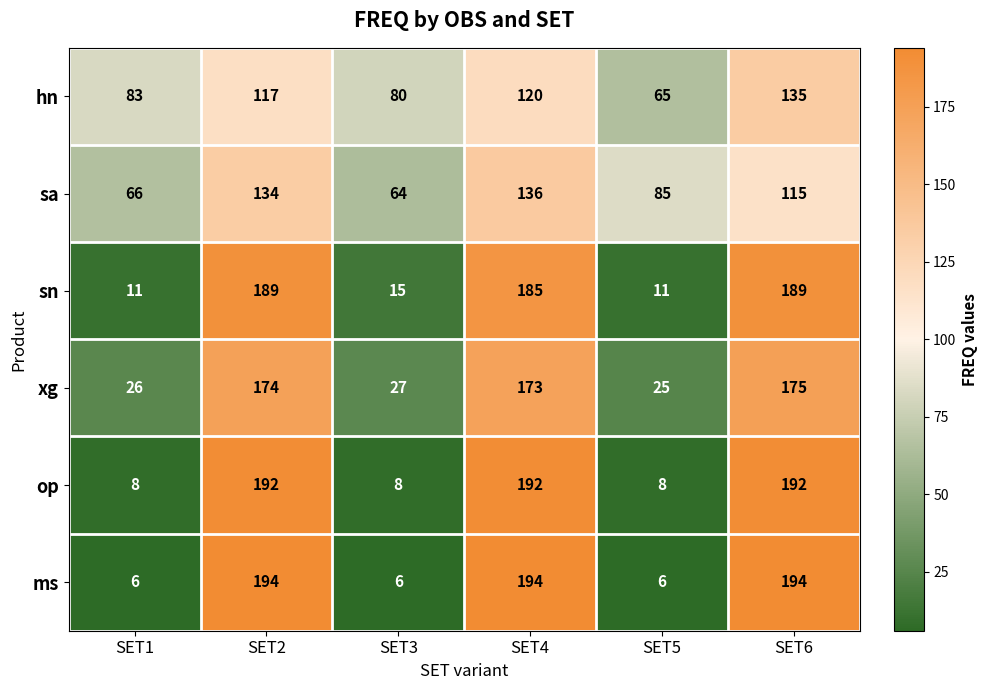

What is the minimum value shown in the chart?

6